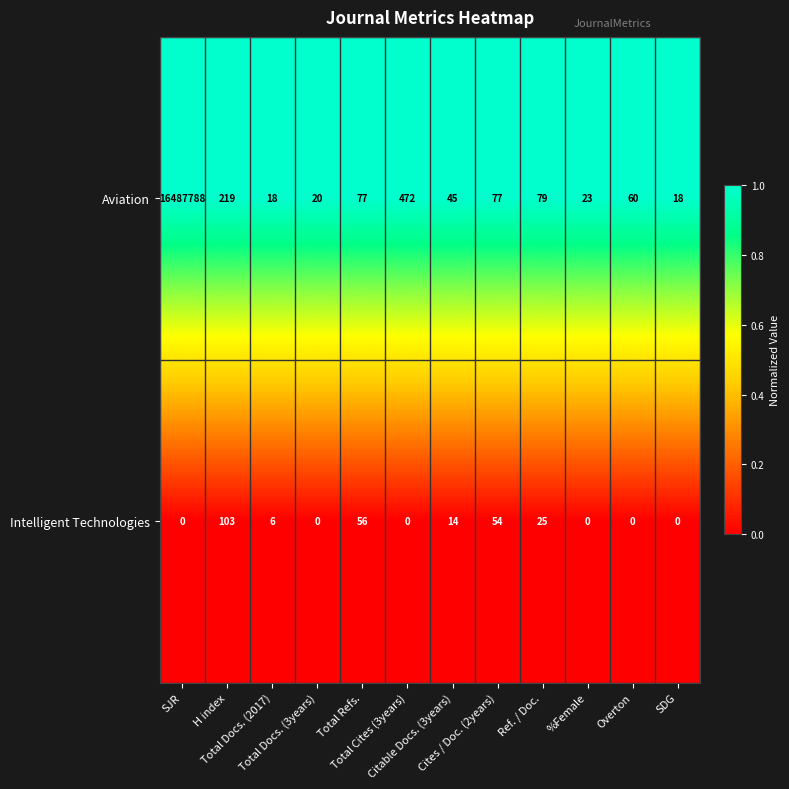

Which series has the largest total across all categories?

Aviation